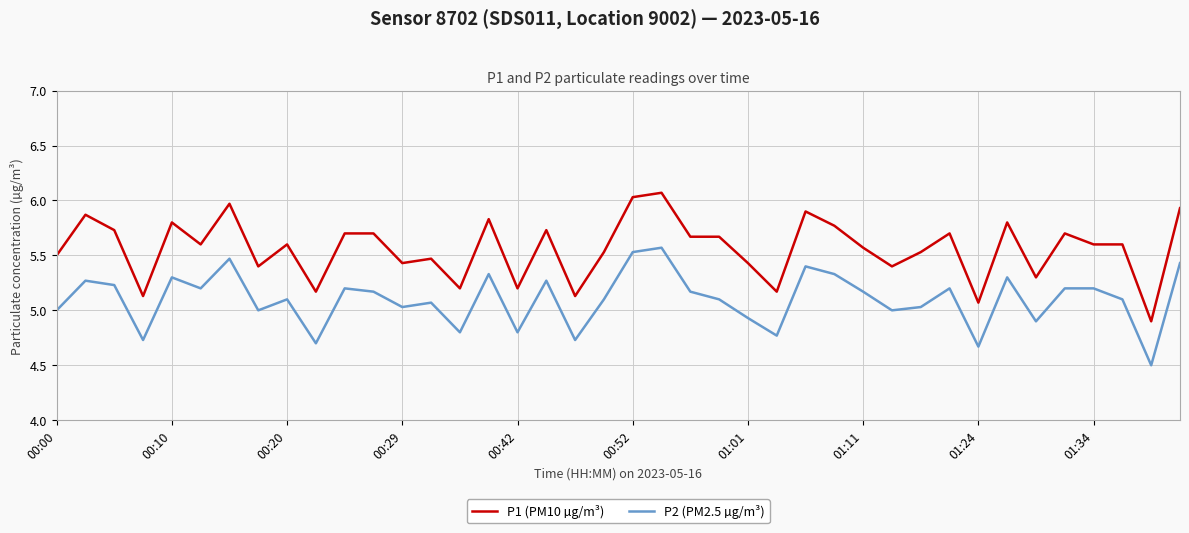

How many values in the P1 (PM10 µg/m³) series exceed 5?

39